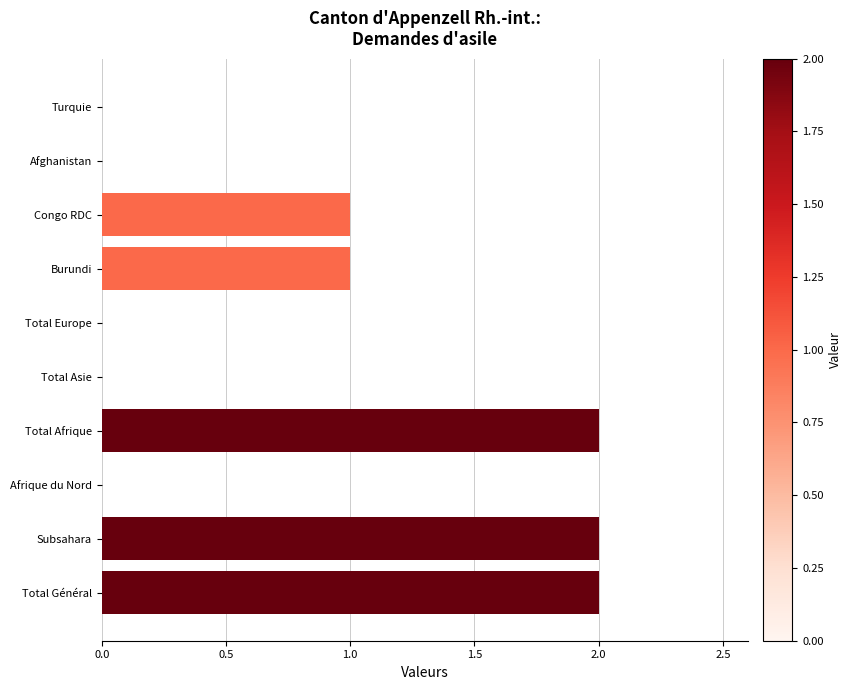

The chart shows a value of 2 at Congo RDC. True or false?

False